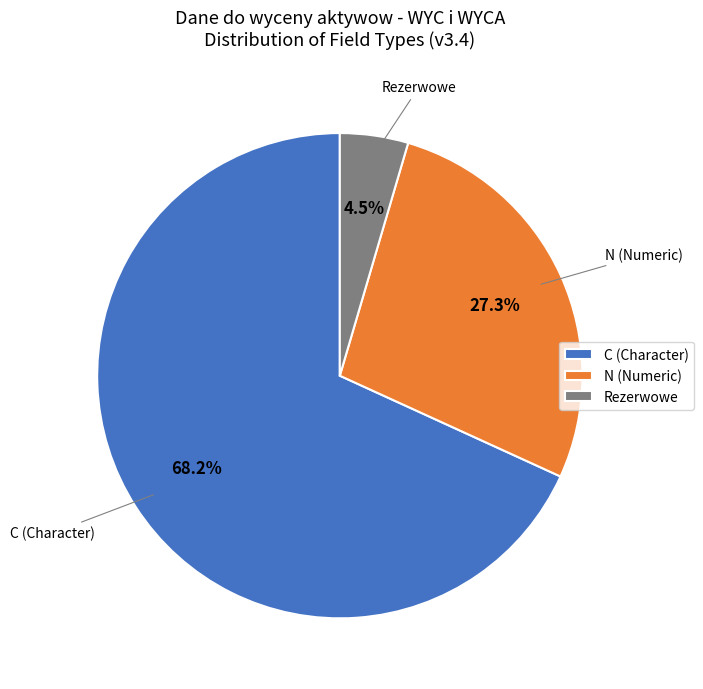

Between Rezerwowe and N (Numeric), which is larger?

N (Numeric)